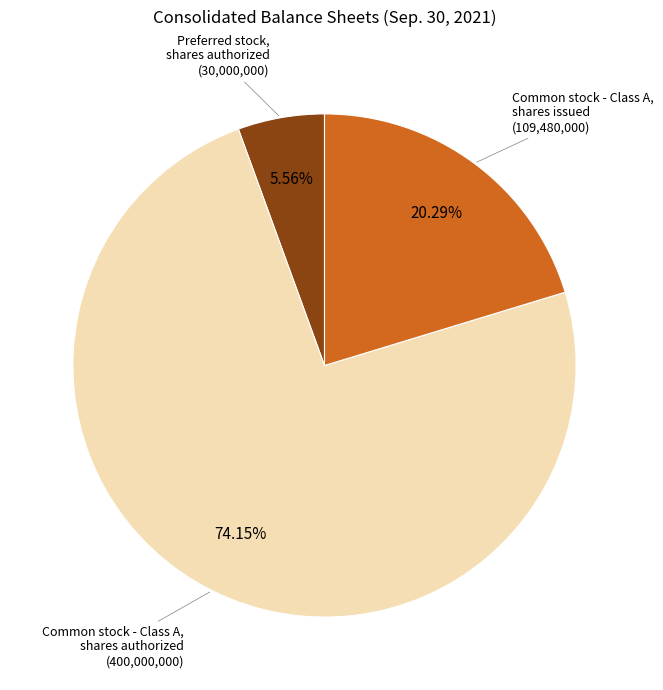

Is there any slice that represents more than half of the pie?

Yes